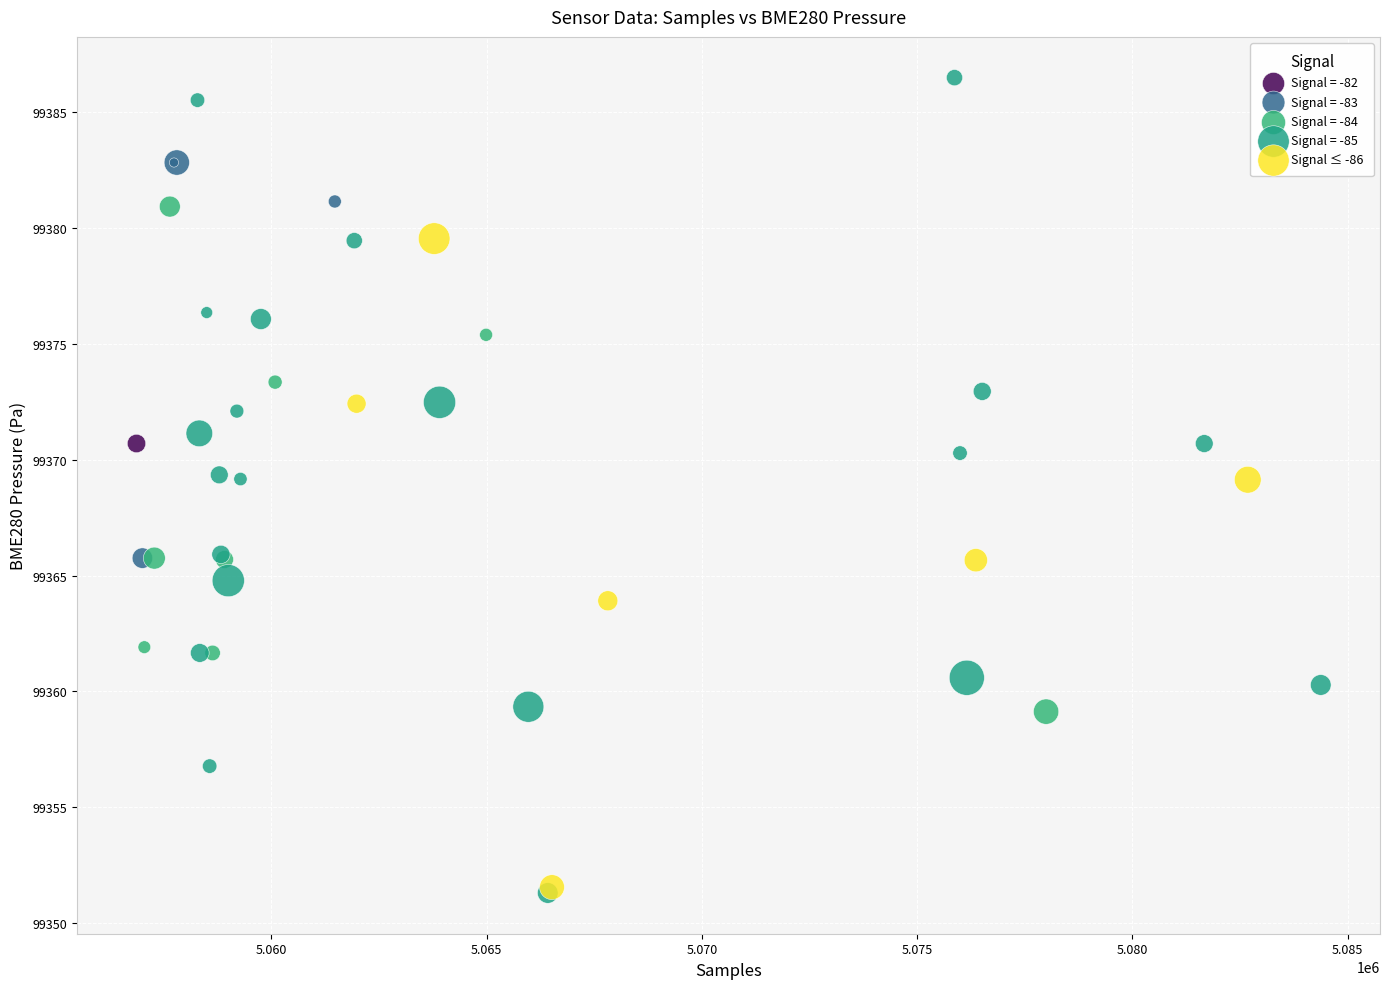

What are all the series names shown in the legend?

Signal = -82, Signal = -83, Signal = -84, Signal = -85, Signal ≤ -86